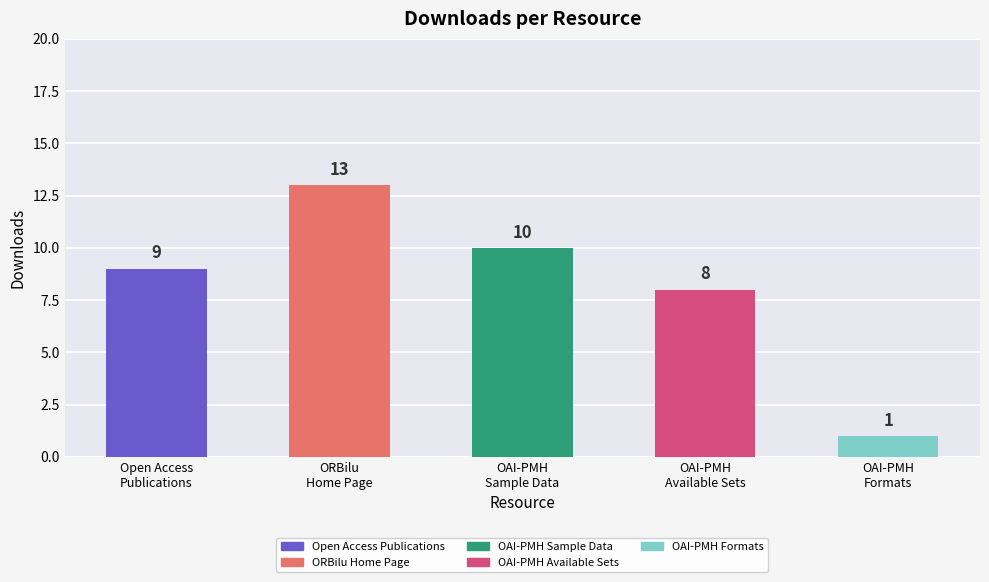

Reading left to right, transcribe all the data shown in this chart.

9	13	10	8	1